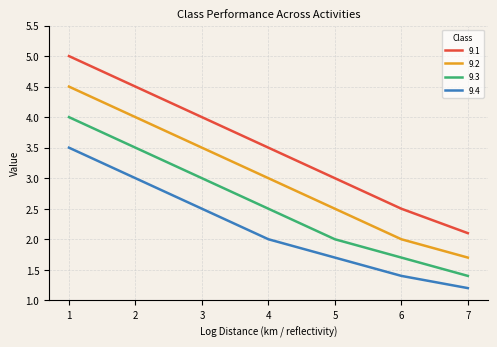

What is the difference between the maximum and minimum values in the 9.4 series?

2.3